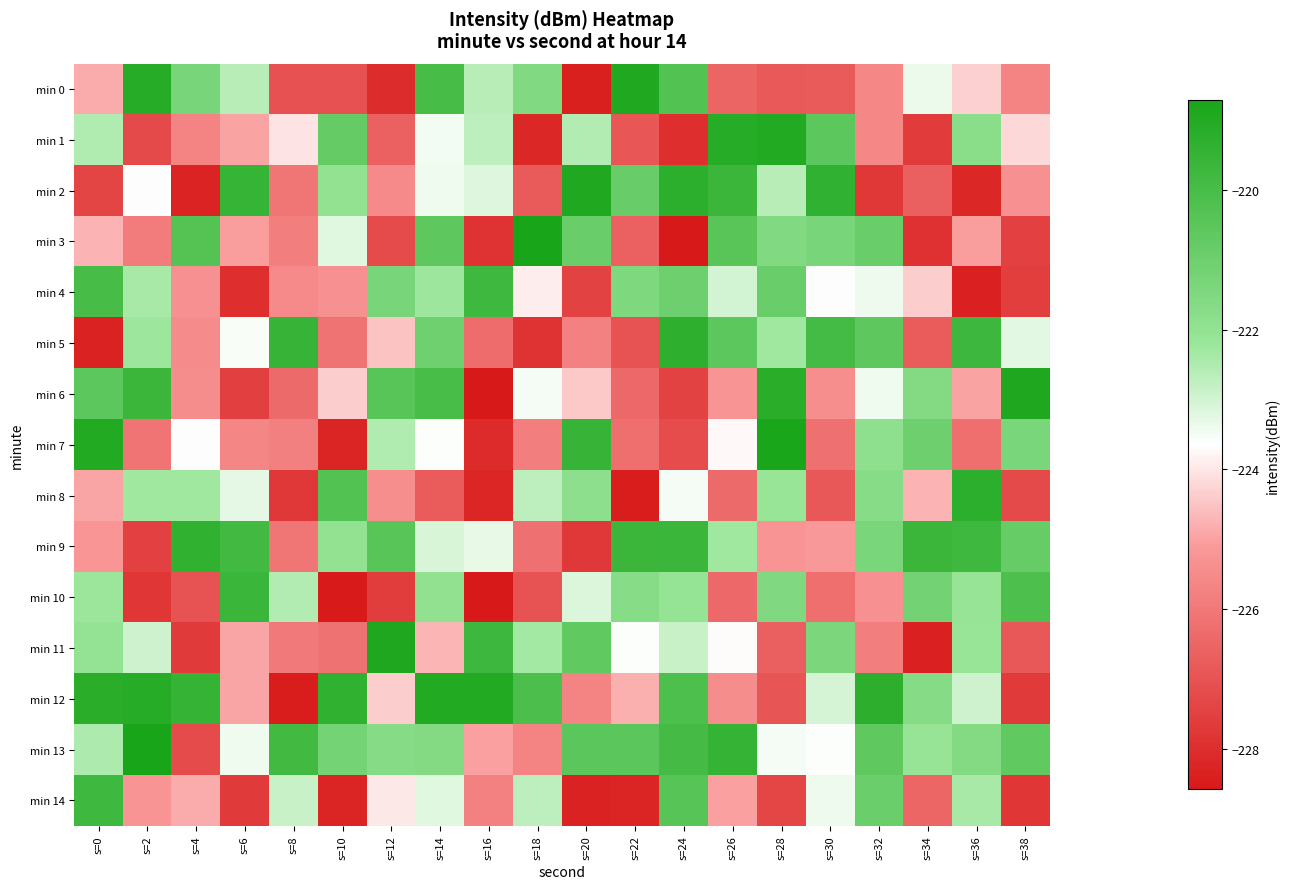

Which has a higher value, s=20 or s=32?

s=32